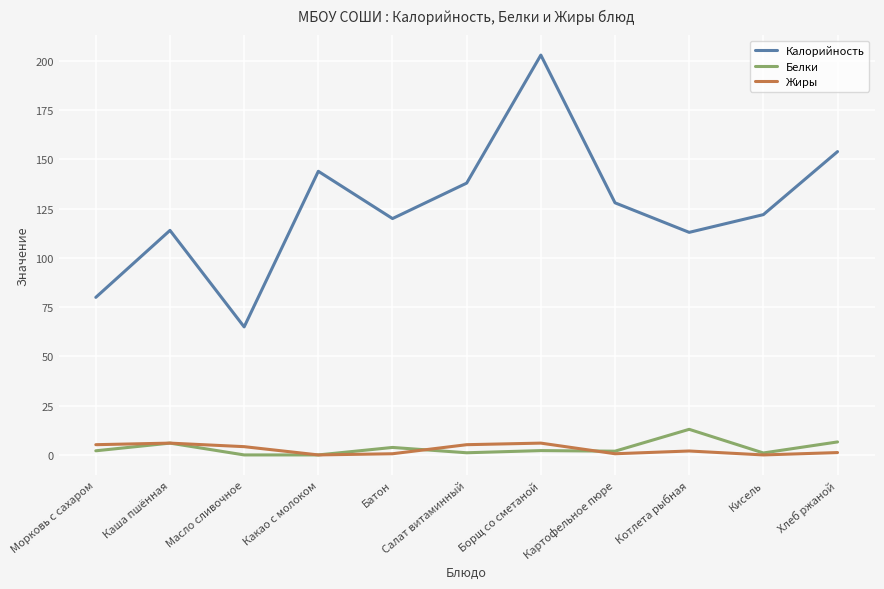

Which series has the largest total across all categories?

Калорийность